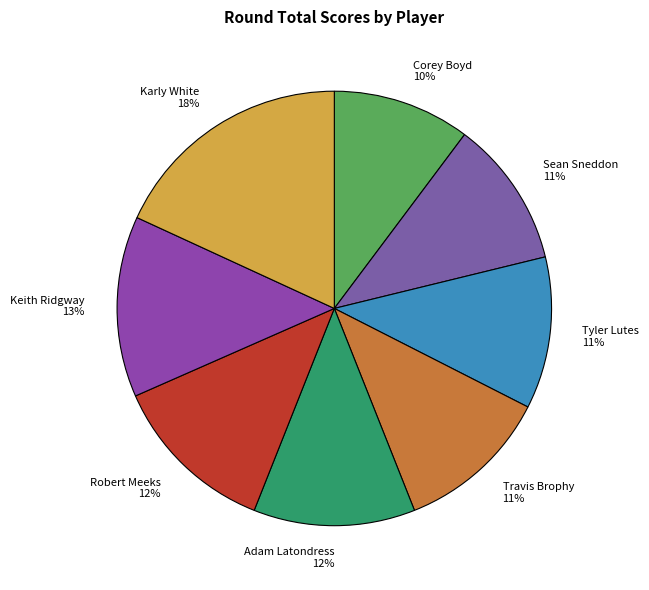

Does Travis Brophy represent more than half of the total?

No